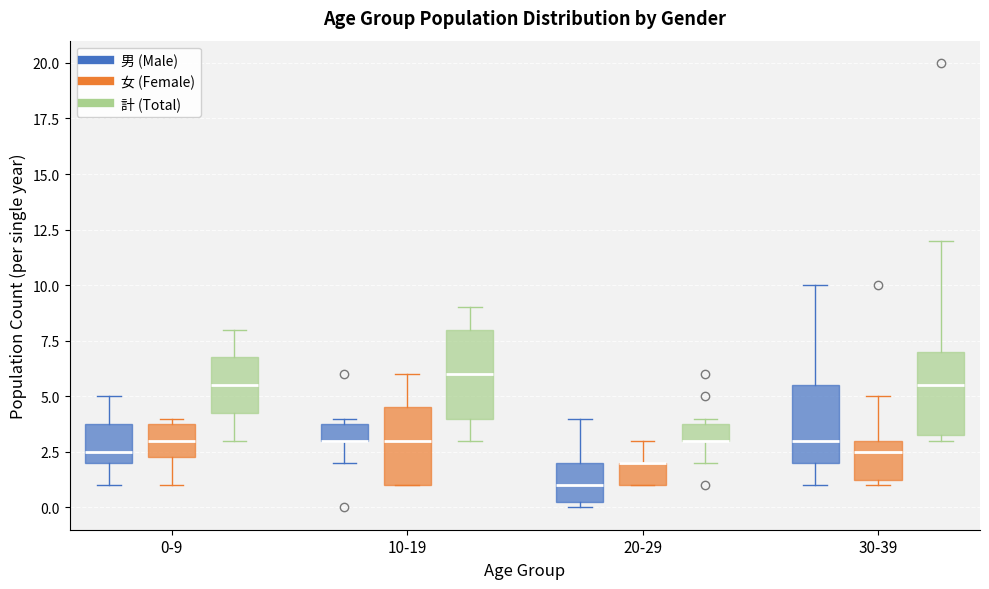

Reading left to right, read every box against the y-axis: the position of its median line, the range the box covers, and the ends of its whiskers. The values are not printed on the chart, so give them approximately, as read against the axis.

0-9 (男 (Male)): median 2.5, box 2.0 to 4.0, whiskers 1.0 to 5.0
0-9 (女 (Female)): median 3.0, box 2.5 to 4.0, whiskers 1.0 to 4.0 (just above the box's upper edge)
0-9 (計 (Total)): median 5.5, box 4.5 to 7.0, whiskers 3.0 to 8.0
10-19 (男 (Male)): median 3.0 (drawn on the box's lower edge), box 3.0 to 4.0, whiskers 2.0 to 4.0 (just above the box's upper edge)
10-19 (女 (Female)): median 3.0, box 1.0 to 4.5, whiskers 1.0 to 6.0
10-19 (計 (Total)): median 6.0, box 4.0 to 8.0, whiskers 3.0 to 9.0
20-29 (男 (Male)): median 1.0, box 0.5 to 2.0, whiskers 0.0 to 4.0
20-29 (女 (Female)): median 2.0 (drawn on the box's upper edge), box 1.0 to 2.0, whiskers 1.0 to 3.0
20-29 (計 (Total)): median 3.0 (drawn on the box's lower edge), box 3.0 to 4.0, whiskers 2.0 to 4.0 (just above the box's upper edge)
30-39 (男 (Male)): median 3.0, box 2.0 to 5.5, whiskers 1.0 to 10.0
30-39 (女 (Female)): median 2.5, box 1.5 to 3.0, whiskers 1.0 to 5.0
30-39 (計 (Total)): median 5.5, box 3.5 to 7.0, whiskers 3.0 to 12.0